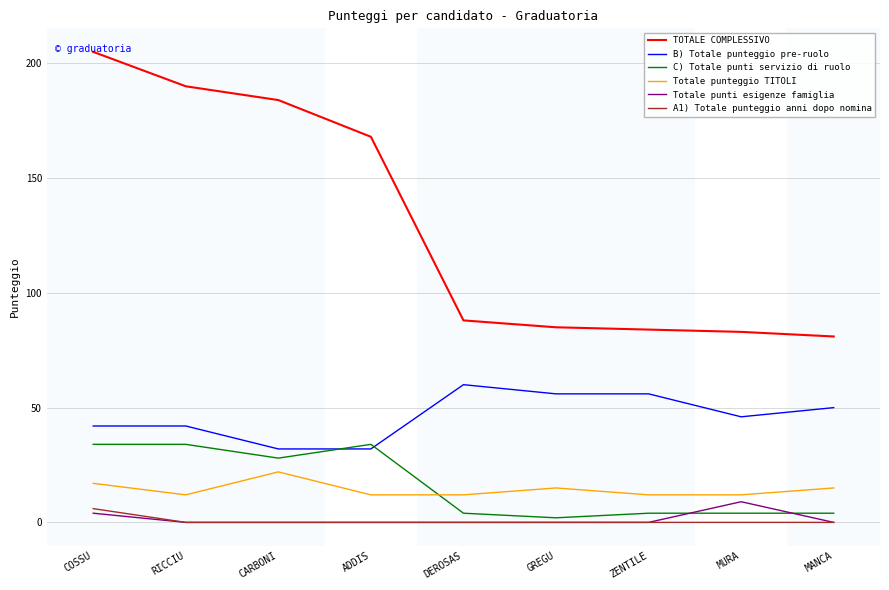

At which category does Totale punteggio TITOLI reach its first local valley?

RICCIU